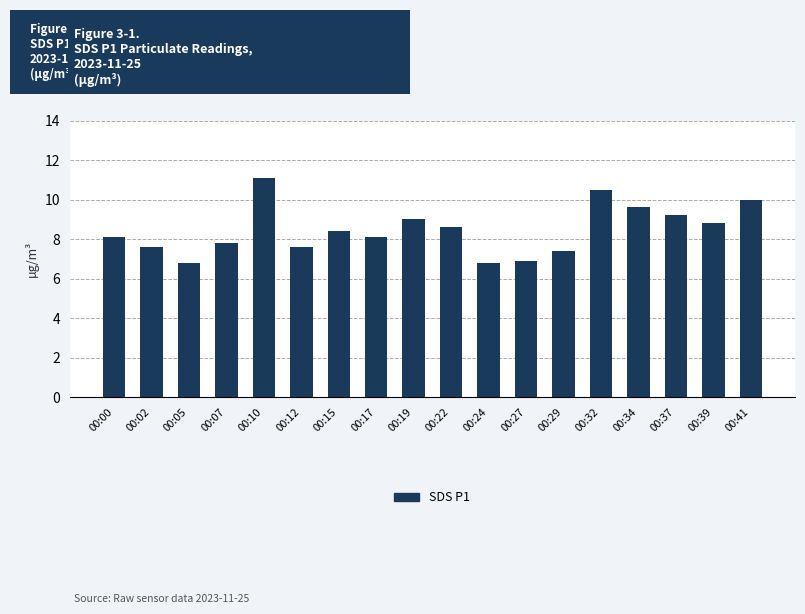

What is the change in value from 00:00 to 00:12?

-0.5